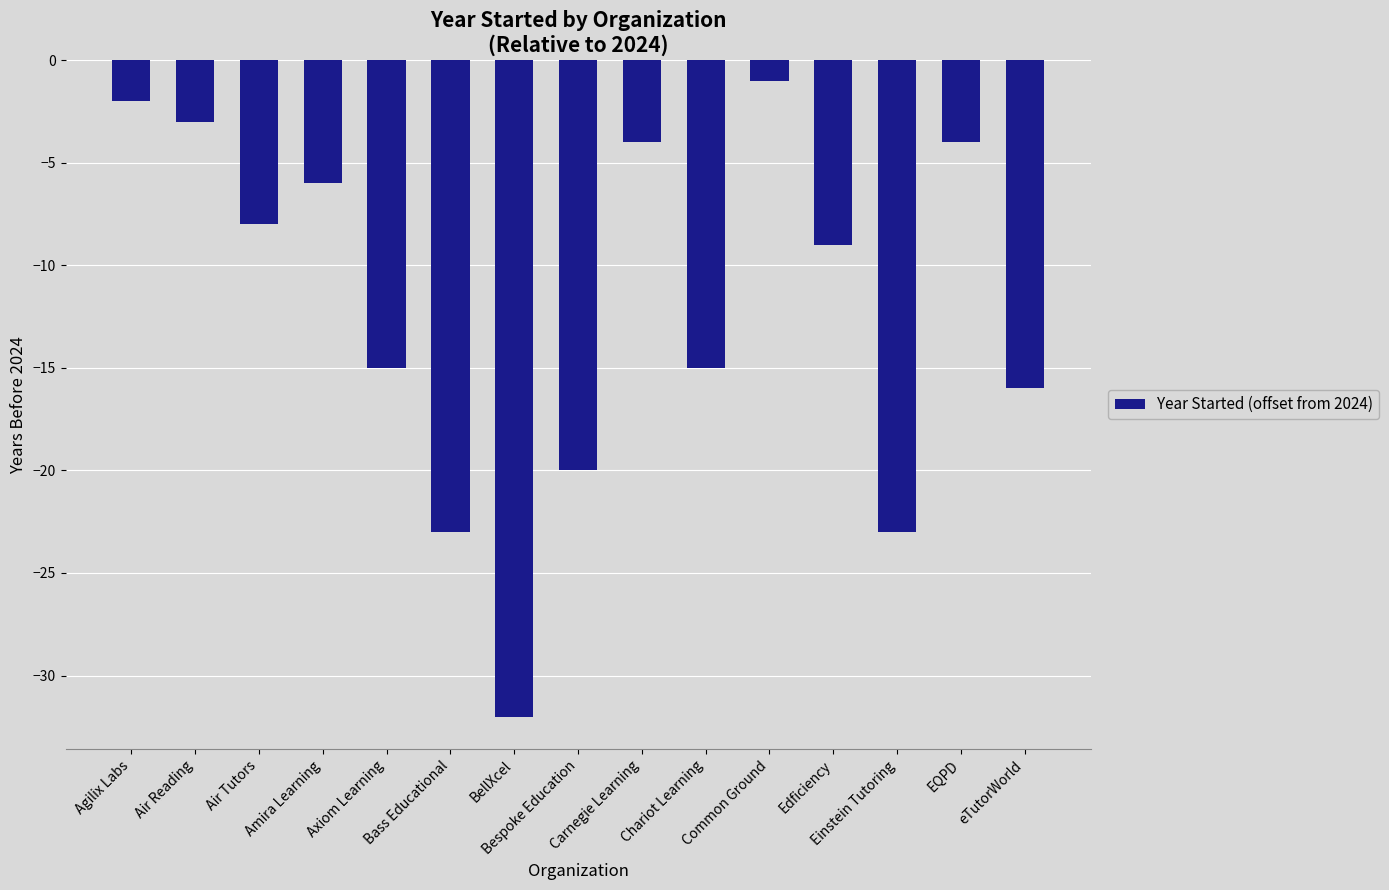

Which label corresponds to the smallest value in the chart?

BellXcel